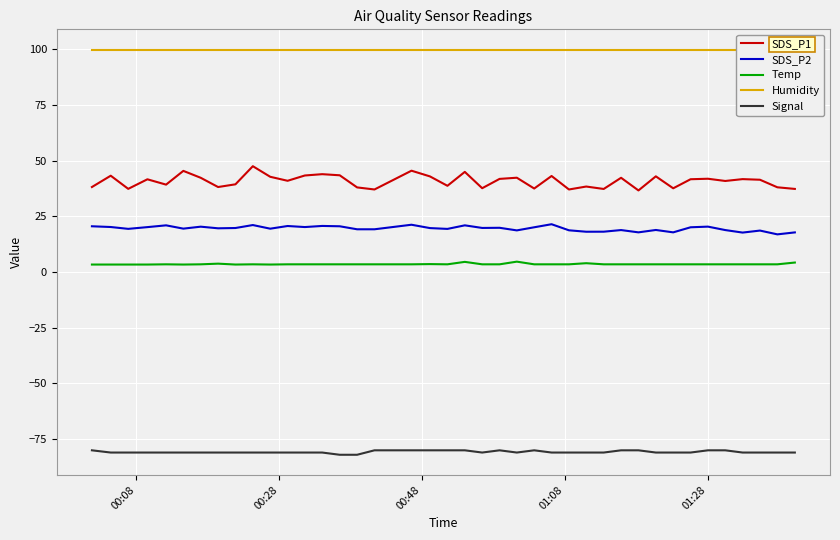

What is the average value of the Humidity series?

99.9